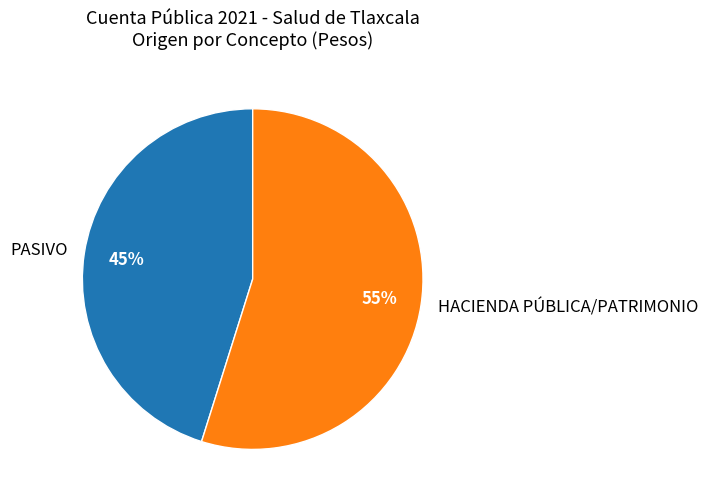

Approximately how many times larger is the value at PASIVO compared to HACIENDA PÚBLICA/PATRIMONIO?

0.8